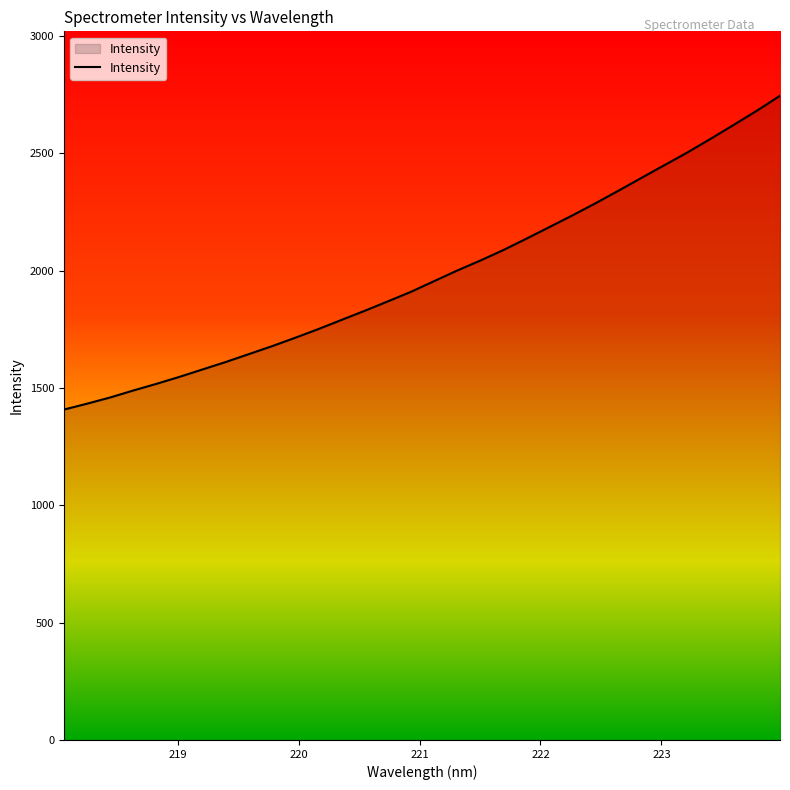

What is the minimum value shown in the chart?

1407.6